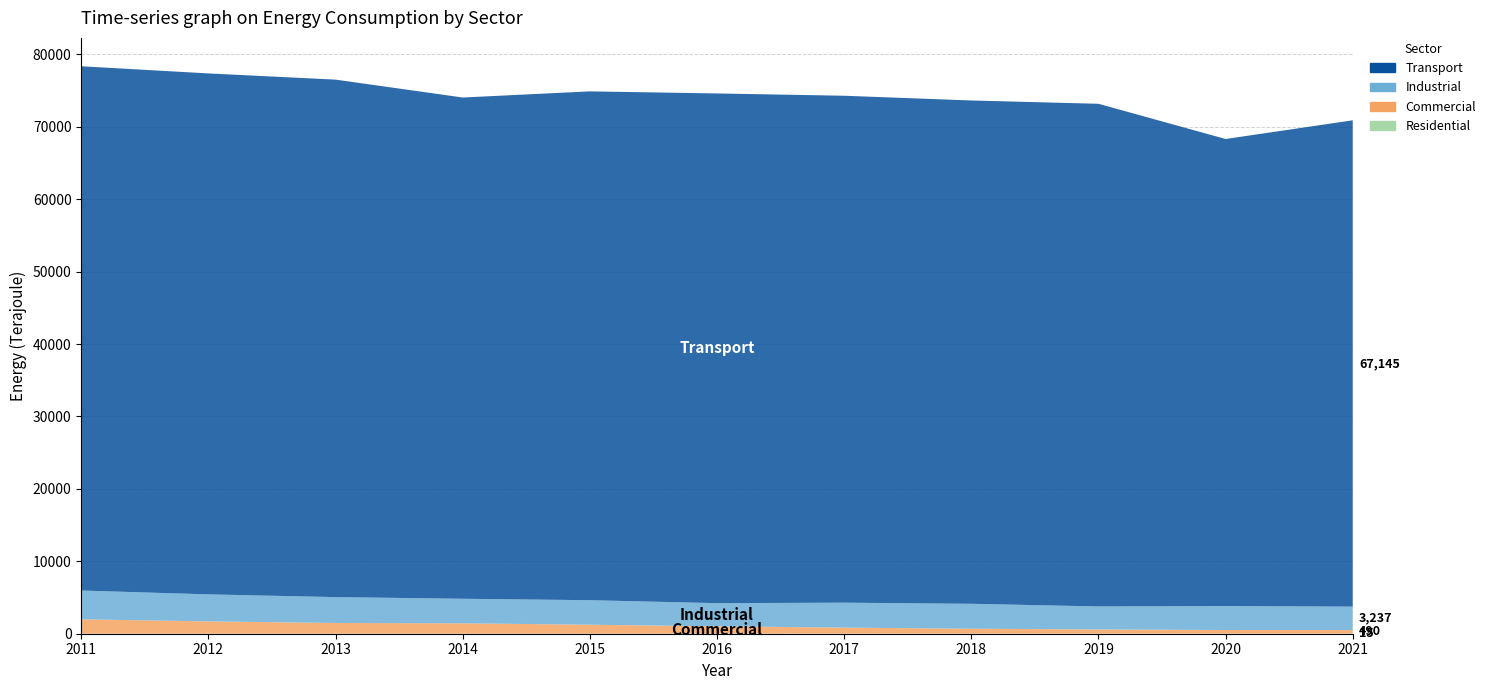

Reading right to left, what are all the values shown in this chart?

Residential: 2021=15	2020=15	2019=15	2018=14	2017=14	2016=10	2015=8	2014=7	2013=7	2012=8	2011=8
Commercial: 2021=490	2020=498	2019=574	2018=675	2017=830	2016=1019	2015=1235	2014=1431	2013=1477	2012=1696	2011=1979
Industrial: 2021=3237	2020=3309	2019=3177	2018=3443	2017=3442	2016=3190	2015=3386	2014=3389	2013=3571	2012=3728	2011=3978
Transport: 2021=67145	2020=64484	2019=69401	2018=69492	2017=69991	2016=70374	2015=70251	2014=69206	2013=71449	2012=71927	2011=72383